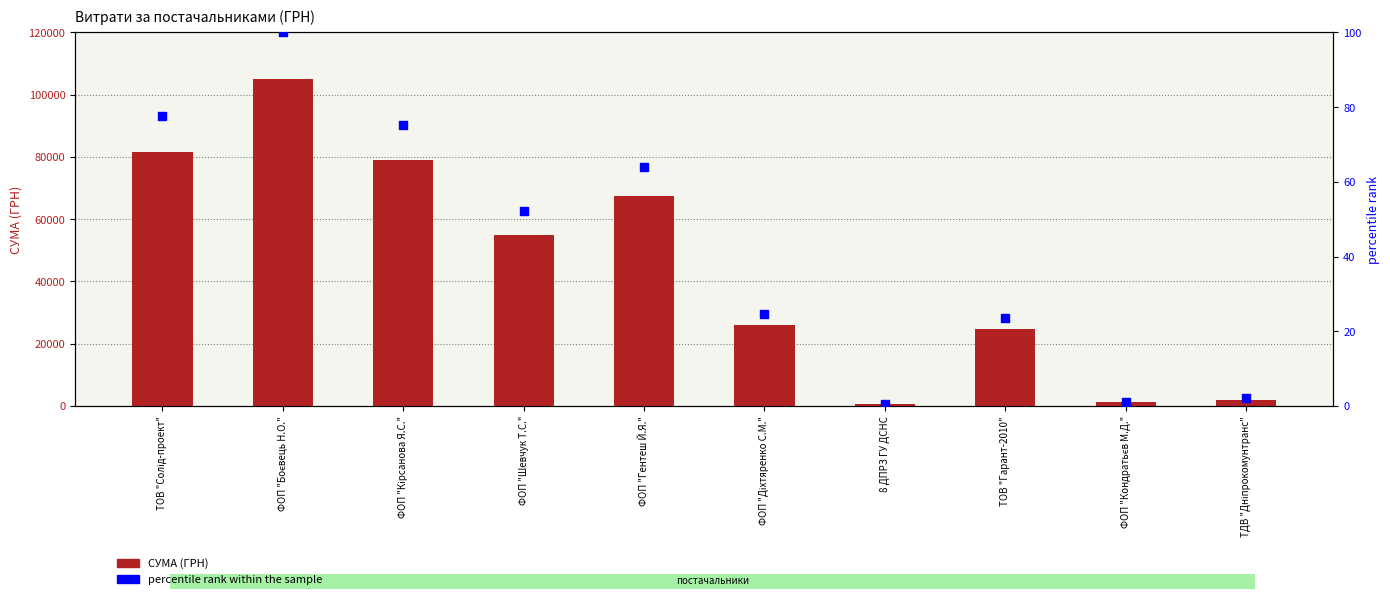

What are all the series names shown in the legend?

СУМА (ГРН), percentile rank within the sample